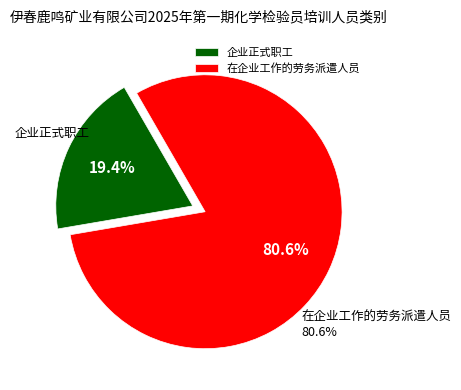

What is the ratio of the value at 企业正式职工 to the value at 在企业工作的劳务派遣人员?

0.2